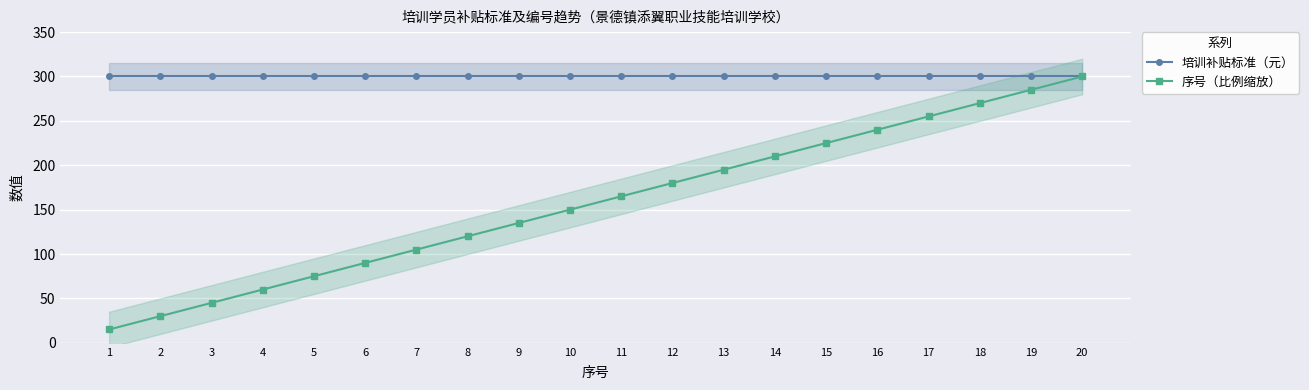

At which category is the sum across all series the highest?

20